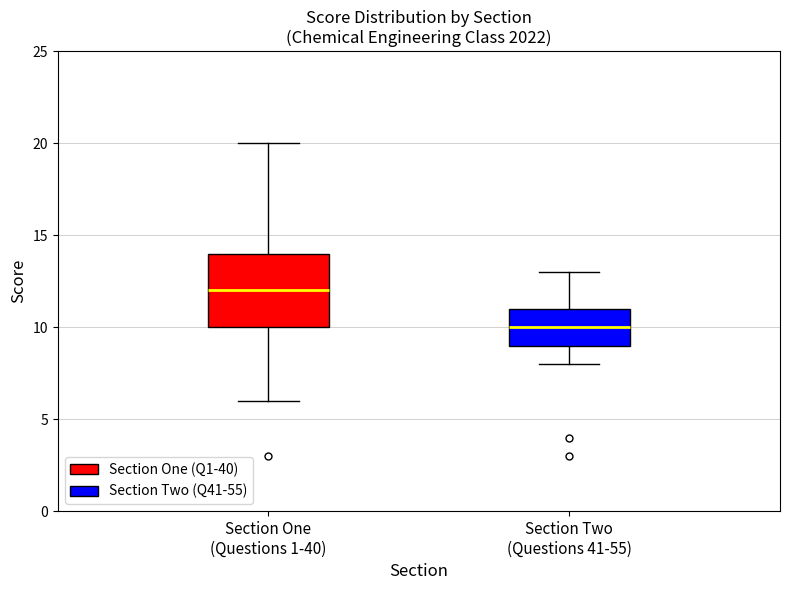

Reading left to right, transcribe this box plot: for each box, give where its median line is, the range the box spans, and where its two whiskers end, as read against the y-axis. The values are not printed on the chart, so give them approximately, as read against the axis.

Section One (Questions 1-40): median 12, box 10 to 14, whiskers 6 to 20
Section Two (Questions 41-55): median 10, box 9 to 11, whiskers 8 to 13